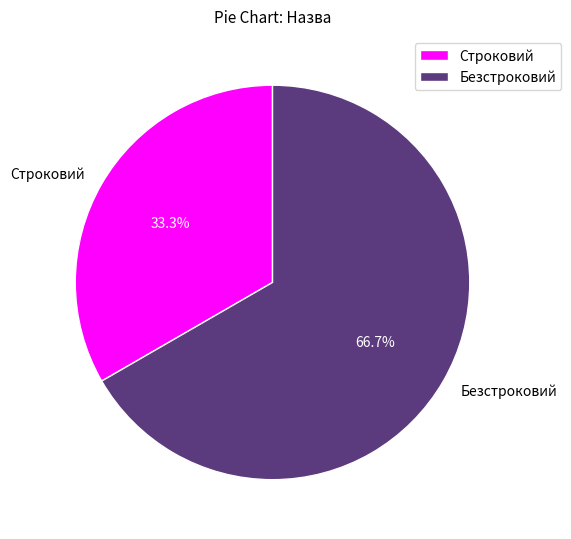

Is there a majority slice in this chart?

Yes